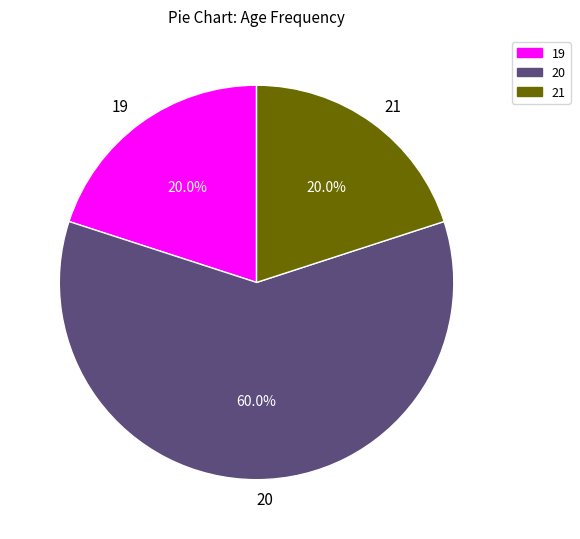

To the nearest percent, what is the combined percentage of 21 and 20?

80%